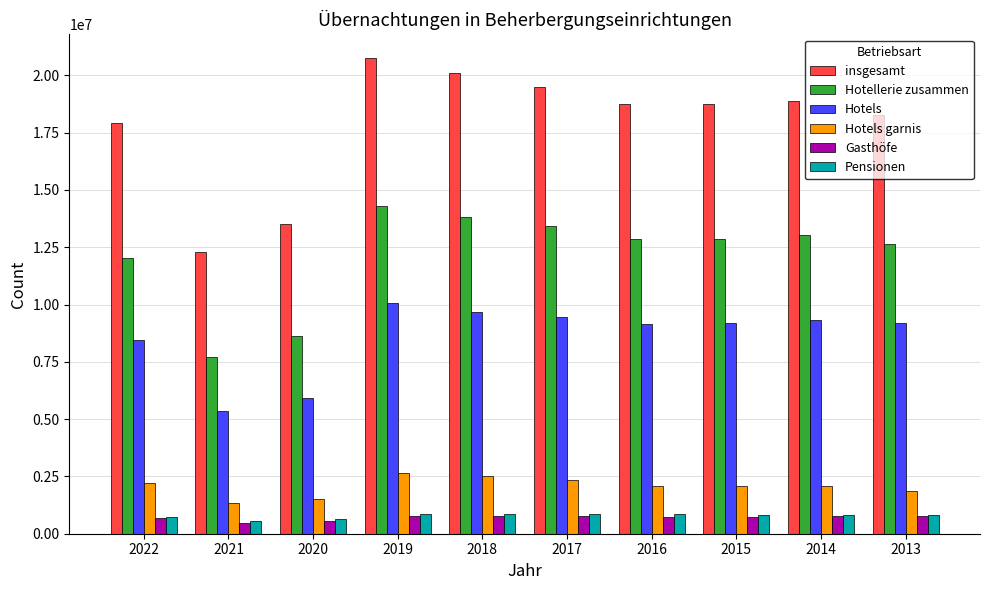

Which series has the widest spread of values?

insgesamt